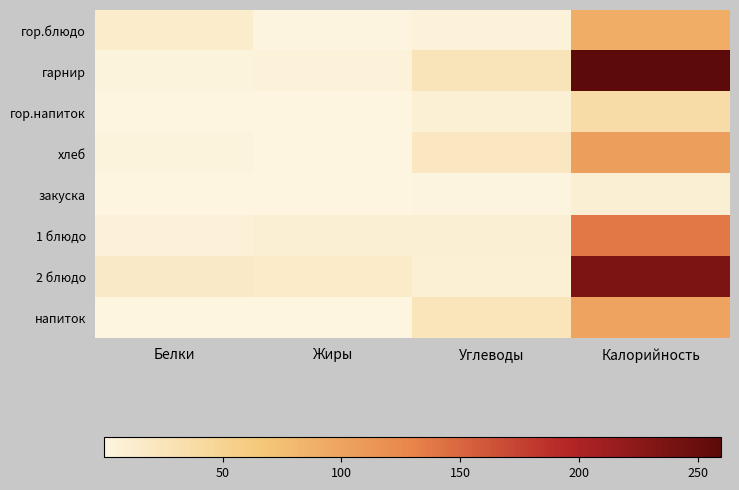

Reading right to left, transcribe all the data shown in this chart.

гор.блюдо: Калорийность=90.7	Углеводы=4.9	Жиры=1.8	Белки=14.0
гарнир: Калорийность=259.8	Углеводы=25.3	Жиры=5.1	Белки=3.2
гор.напиток: Калорийность=36.3	Углеводы=7.4	Жиры=0.0	Белки=0.4
хлеб: Калорийность=105.3	Углеводы=20.4	Жиры=0.5	Белки=3.2
закуска: Калорийность=8.4	Углеводы=1.6	Жиры=0.6	Белки=0.5
1 блюдо: Калорийность=138.0	Углеводы=8.7	Жиры=8.8	Белки=5.7
2 блюдо: Калорийность=235.8	Углеводы=8.0	Жиры=15.0	Белки=17.2
напиток: Калорийность=100.0	Углеводы=24.0	Жиры=0.0	Белки=0.2